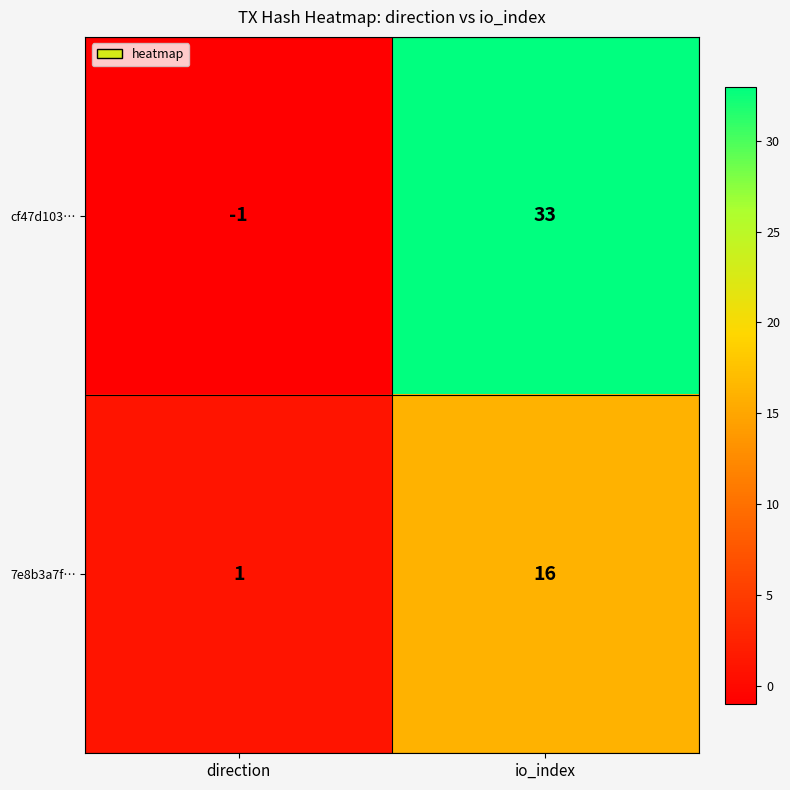

Count the number of categories in the chart.

2